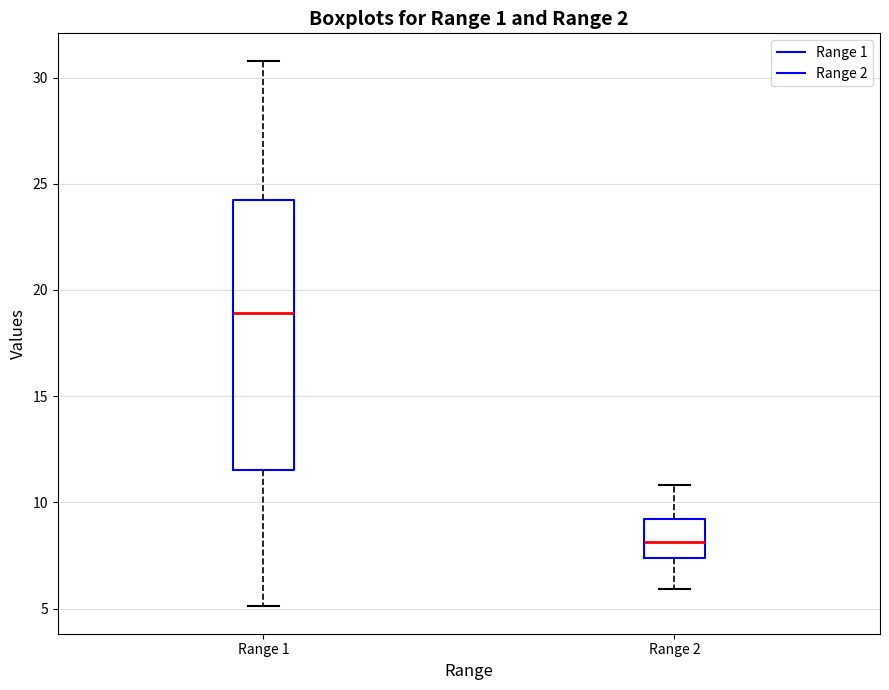

Reading left to right, transcribe this box plot: for each box, give where its median line is, the range the box spans, and where its two whiskers end, as read against the y-axis. The values are not printed on the chart, so give them approximately, as read against the axis.

Range 1: median 19.0, box 11.5 to 24.0, whiskers 5.0 to 31.0
Range 2: median 8.0, box 7.5 to 9.0, whiskers 6.0 to 11.0